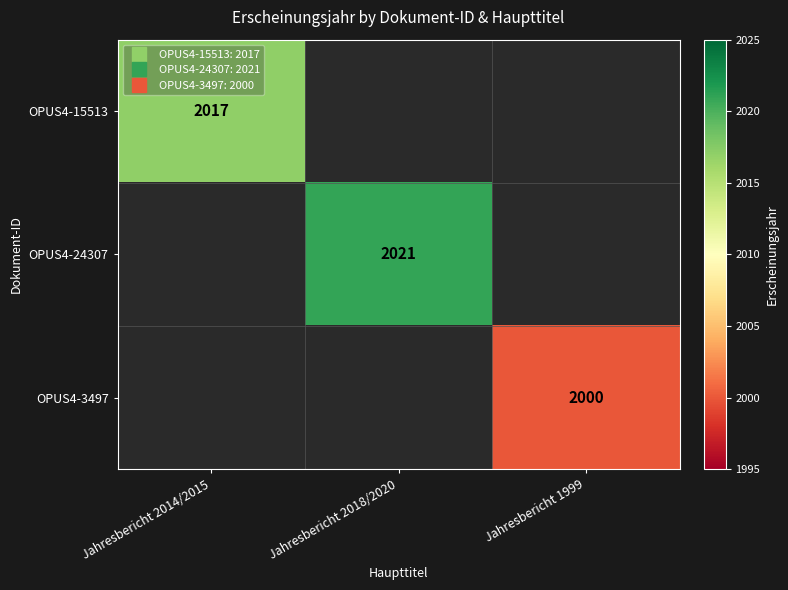

How many positive values does the OPUS4-24307 series have?

1